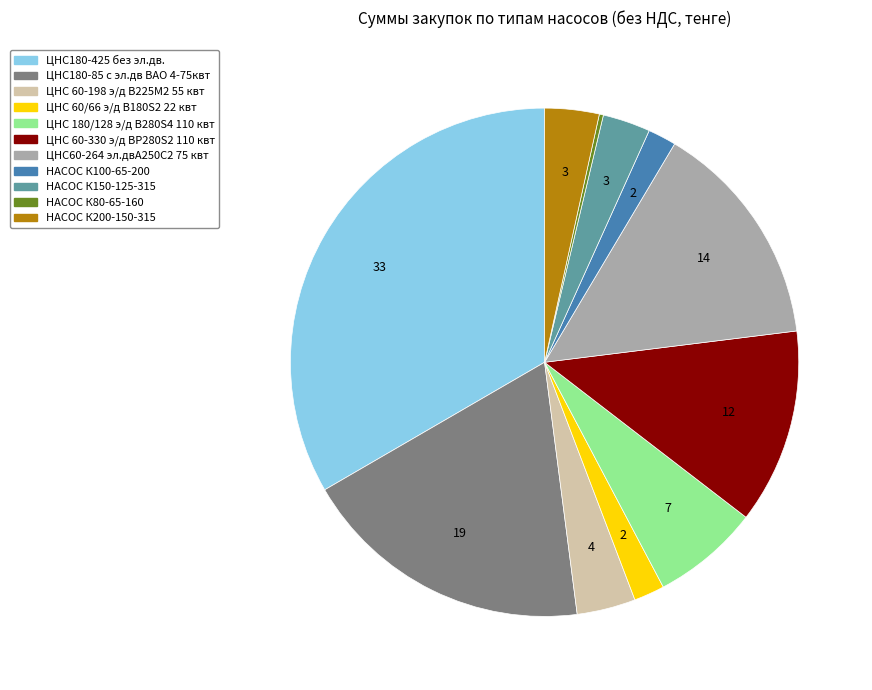

Combined, do НАСОС К200-150-315 and ЦНС 60-198 э/д В225М2 55 квт account for over 50%?

No